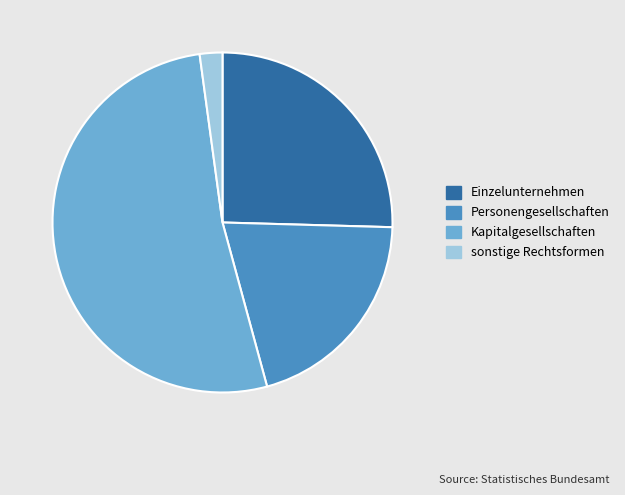

True or false: Personengesellschaften accounts for 14% of the total.

False